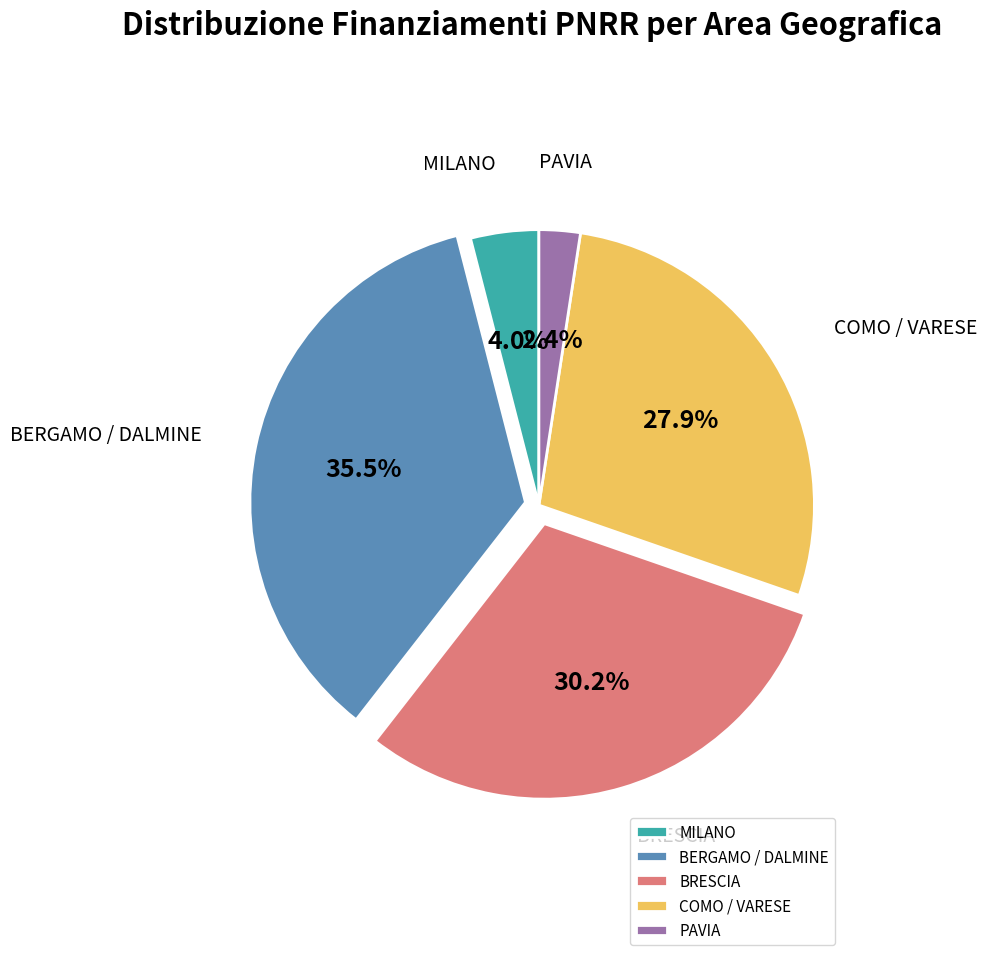

Is PAVIA the majority of the pie?

No